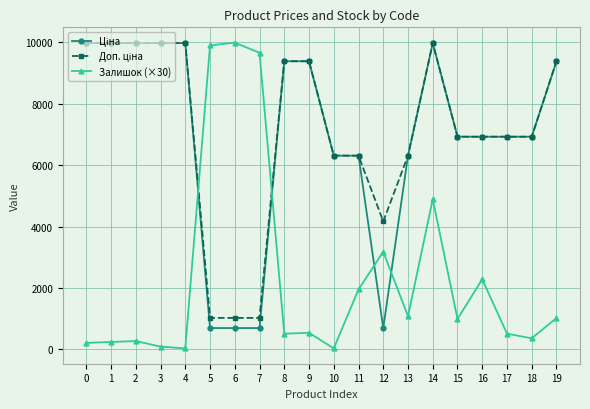

What is the maximum value shown in the chart?

9990.0